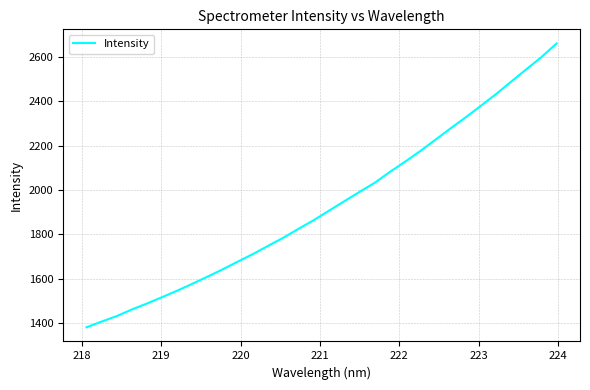

What is the greatest value displayed?

2660.7